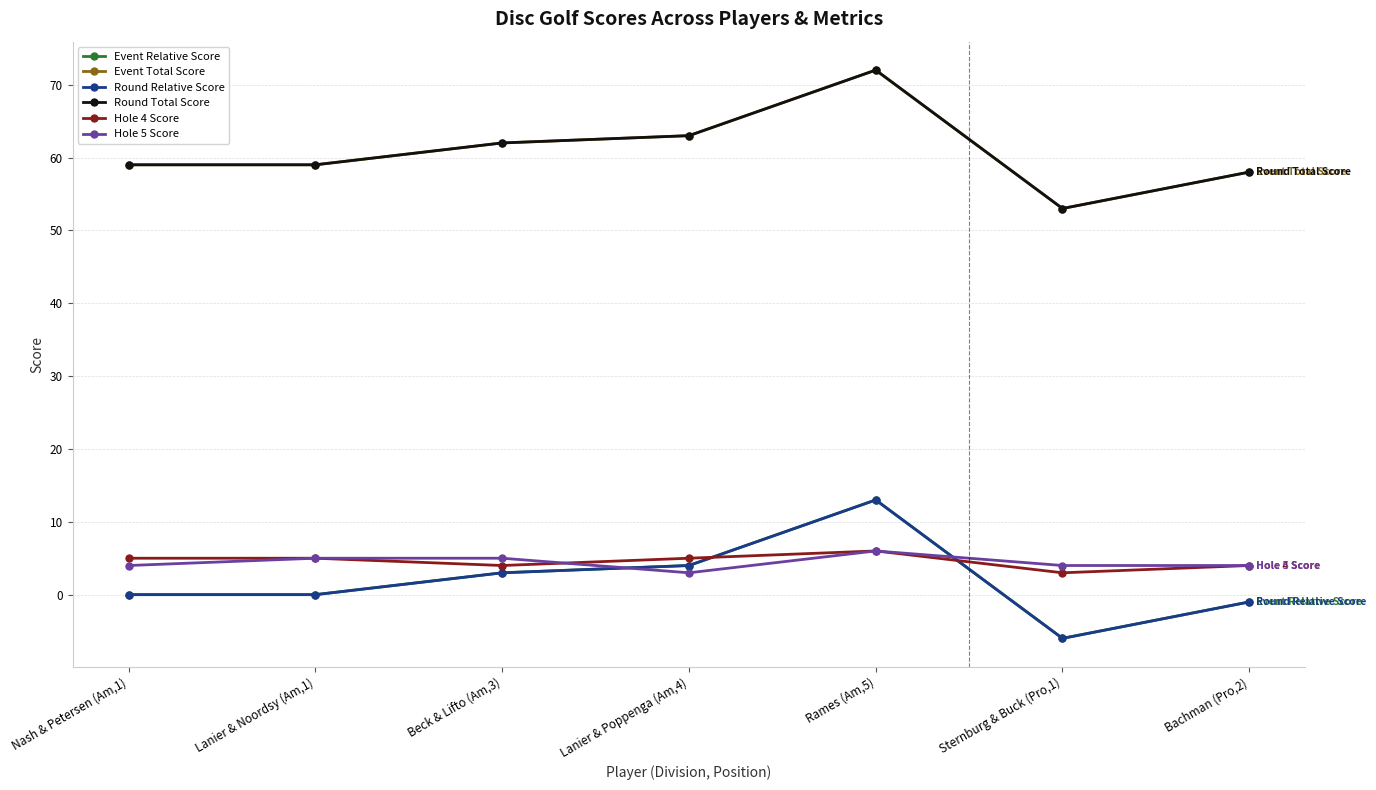

How many lines are shown in the chart?

6